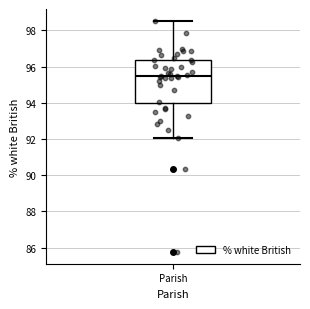

Read this box plot against the y-axis: the position of the median line, the range covered by the box, and the ends of both whiskers. The values are not printed on the chart, so give them approximately, as read against the axis.

median 95.6, box 94.0 to 96.4, whiskers 92.0 to 98.6